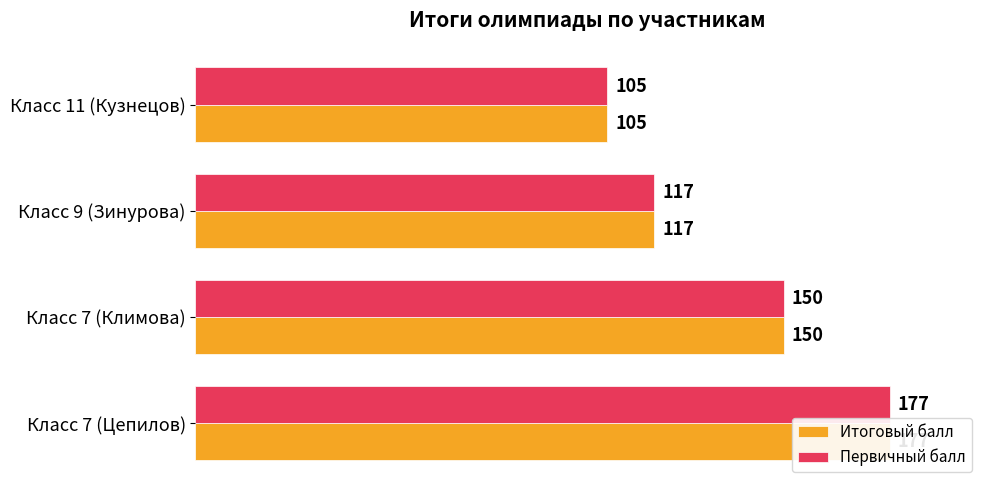

What is the difference between the maximum and second lowest values in the Итоговый балл series?

60